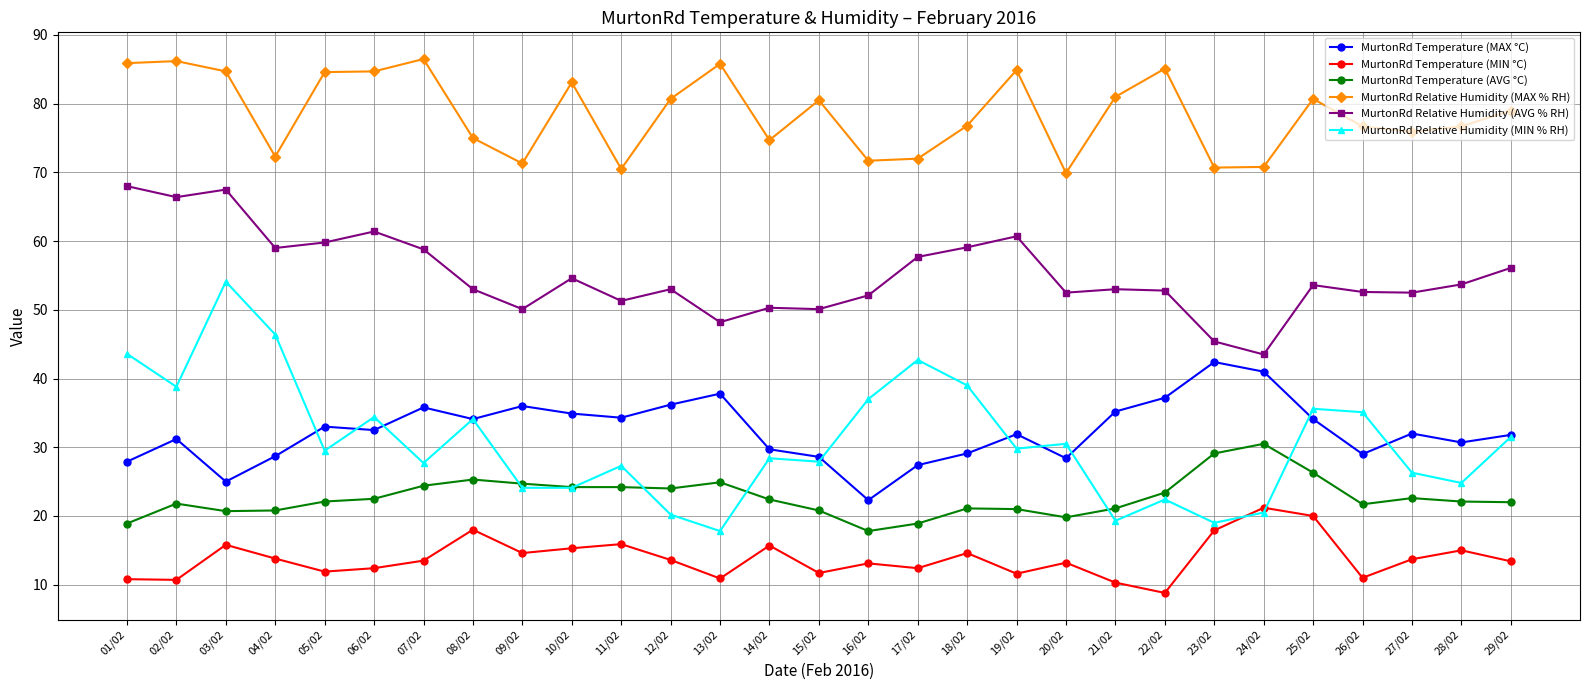

True or false: MurtonRd Temperature (AVG °C) has a value of 20.7 at 03/02.

True